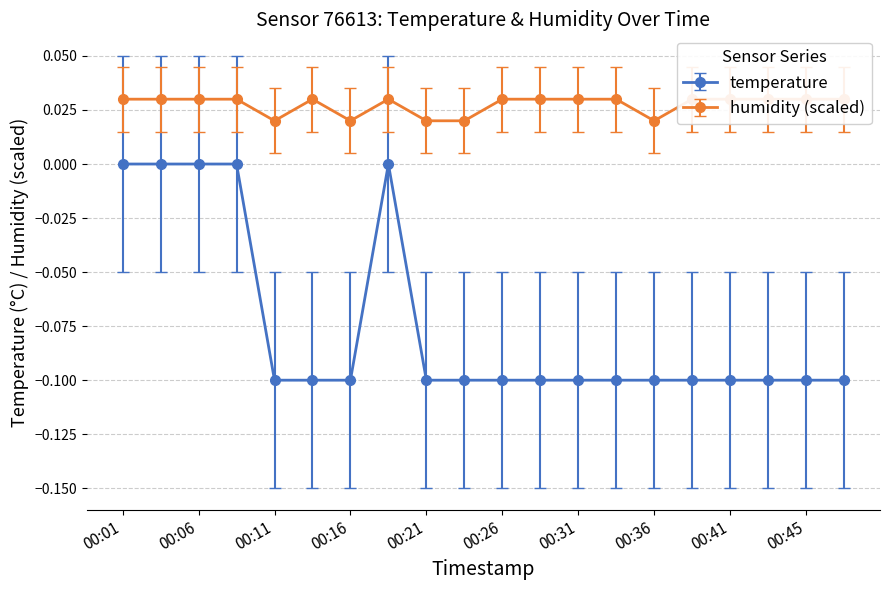

List the series in order of their overall mean, highest first.

humidity, temperature